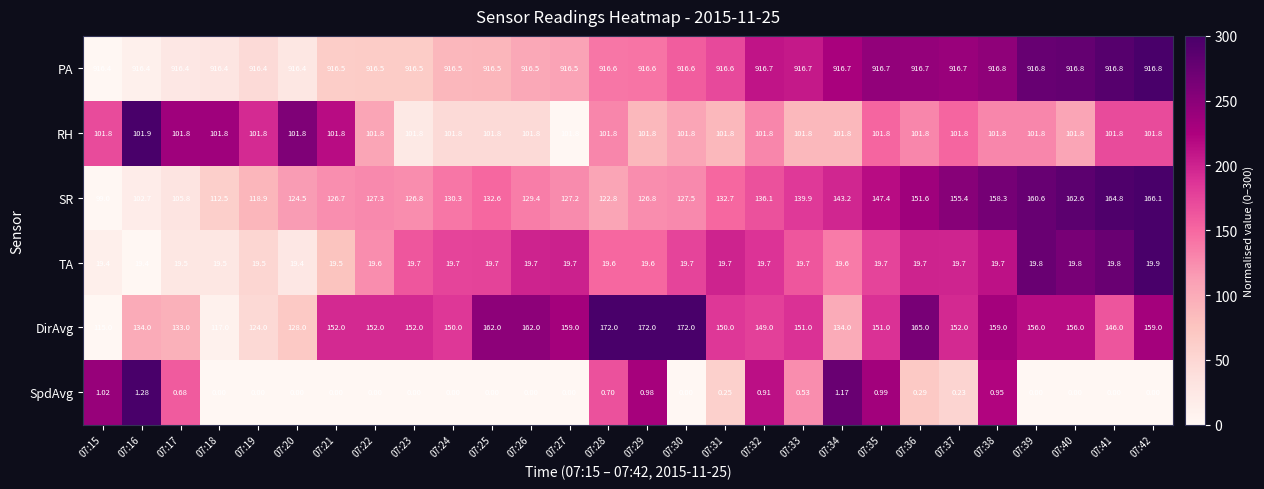

Which series has the largest total across all categories?

PA